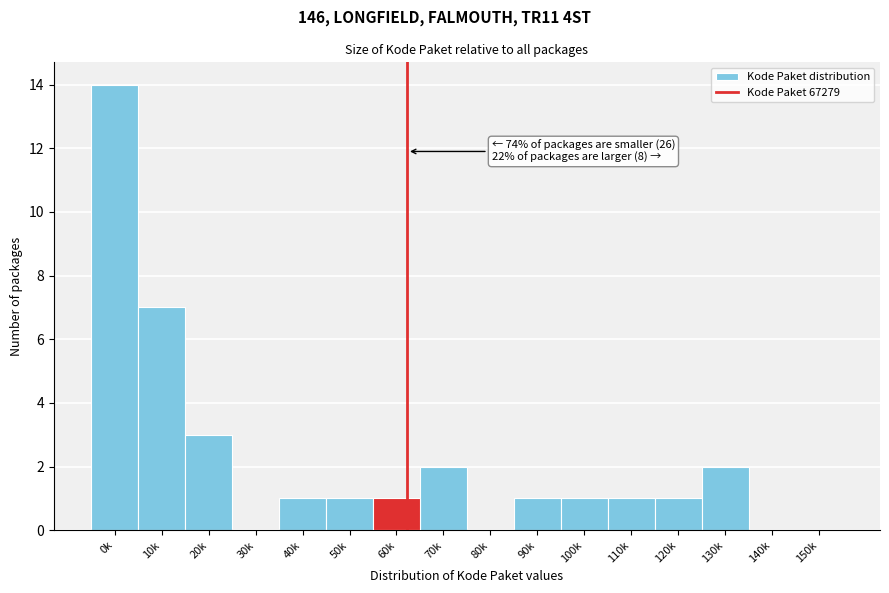

Reading right to left, what are all the values shown in this chart?

150k=0	140k=0	130k=2	120k=1	110k=1	100k=1	90k=1	80k=0	70k=2	60k=1	50k=1	40k=1	30k=0	20k=3	10k=7	0k=14